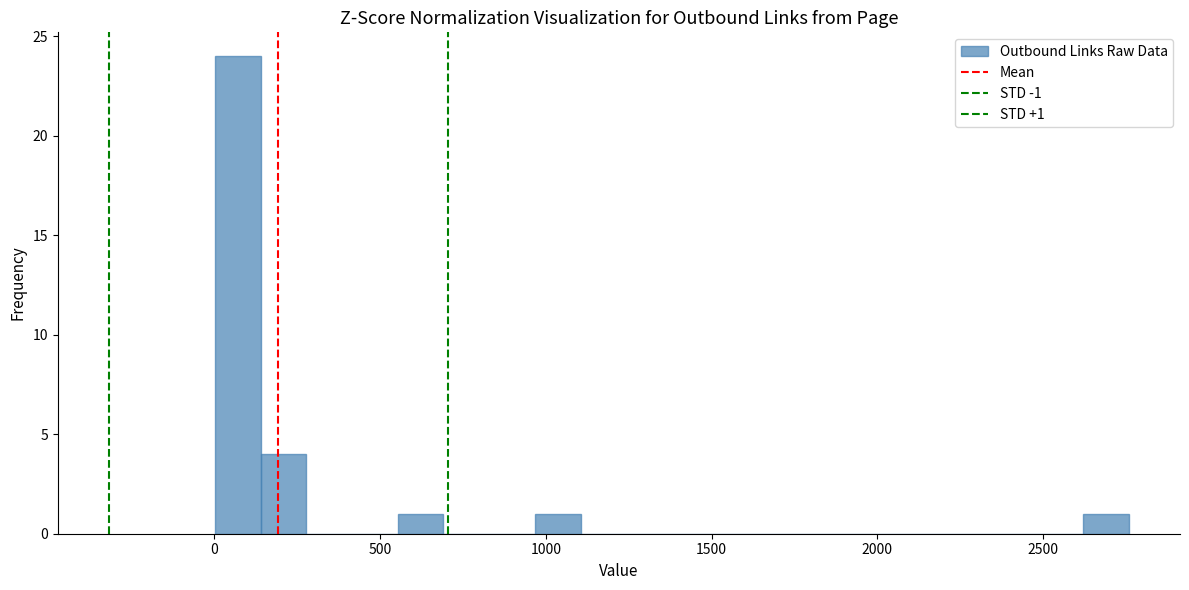

Read against the x-axis, roughly where is the centre of the tallest bar?

50